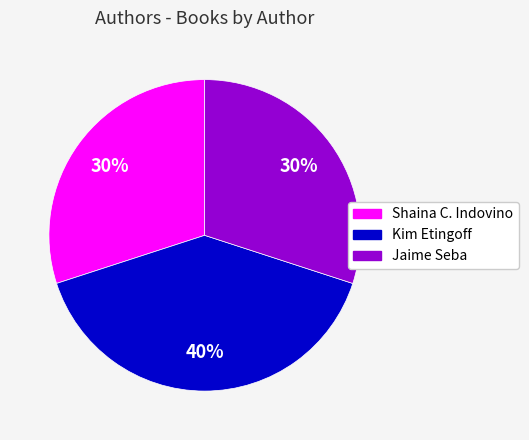

Is Shaina C. Indovino the majority of the pie?

No